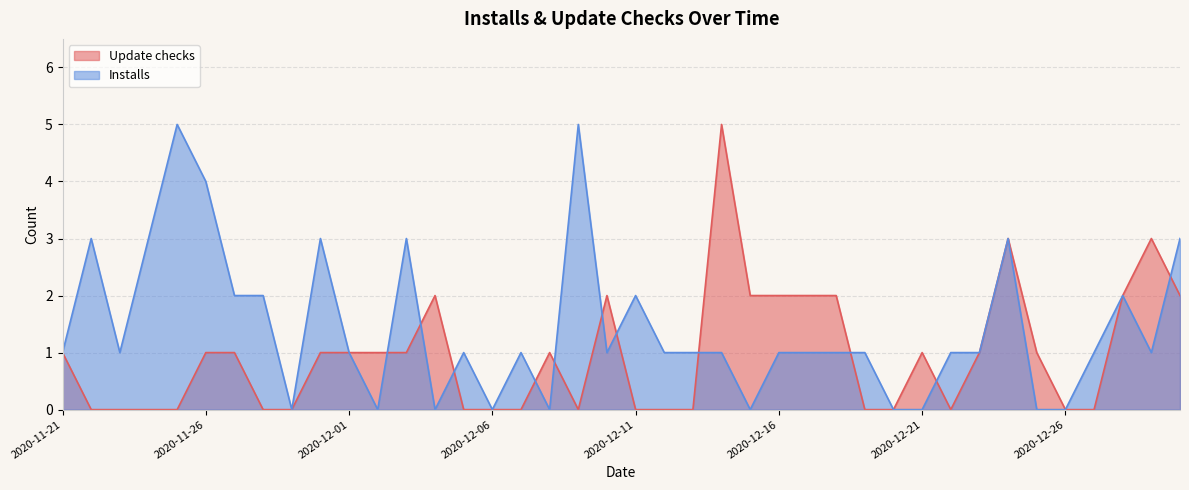

How many intersections are there between Update checks and Installs?

11